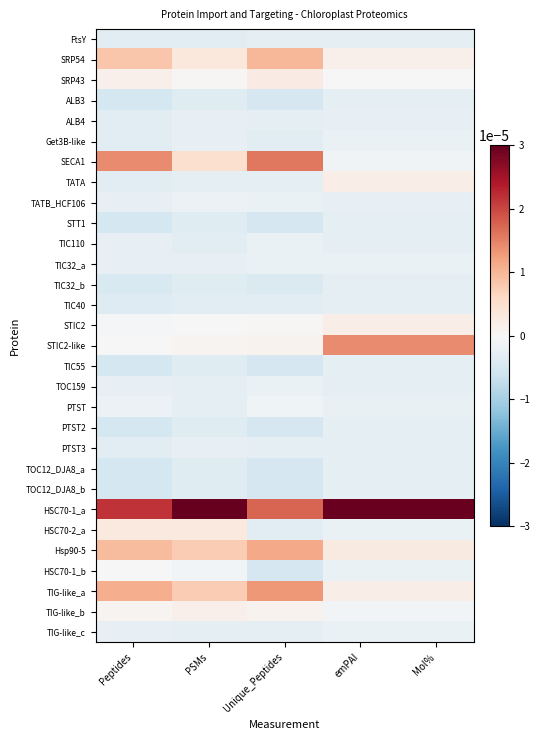

Count the number of data series in this chart.

30